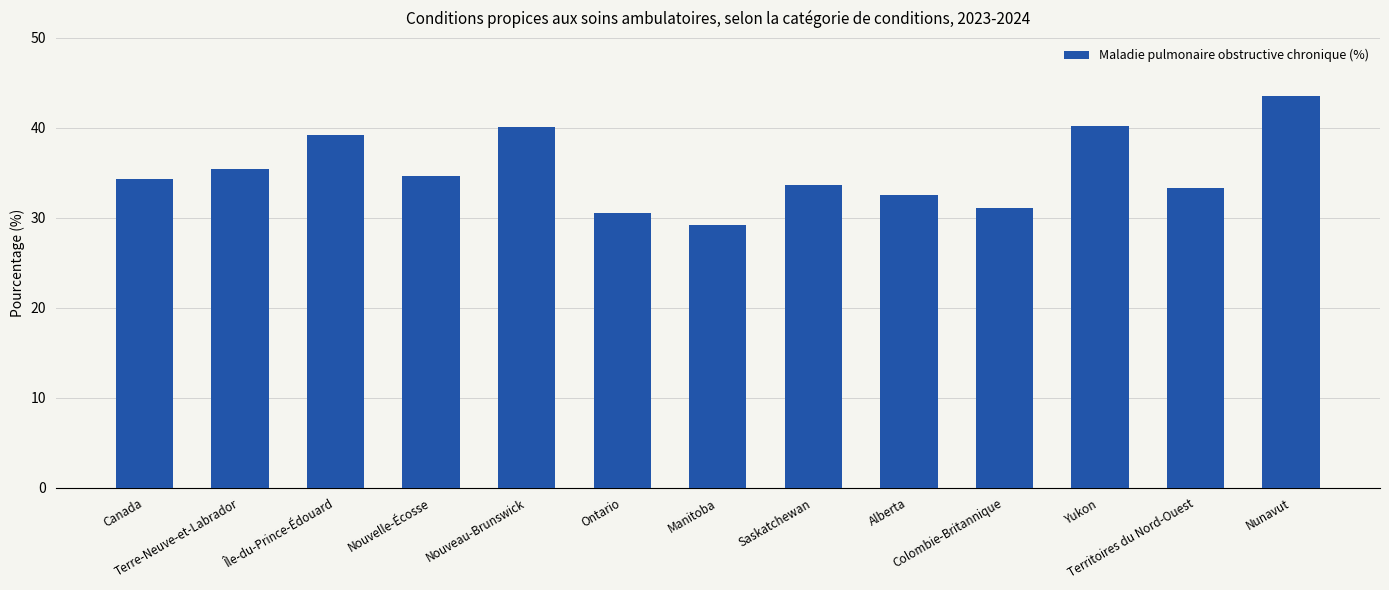

How many bars are there in total?

13